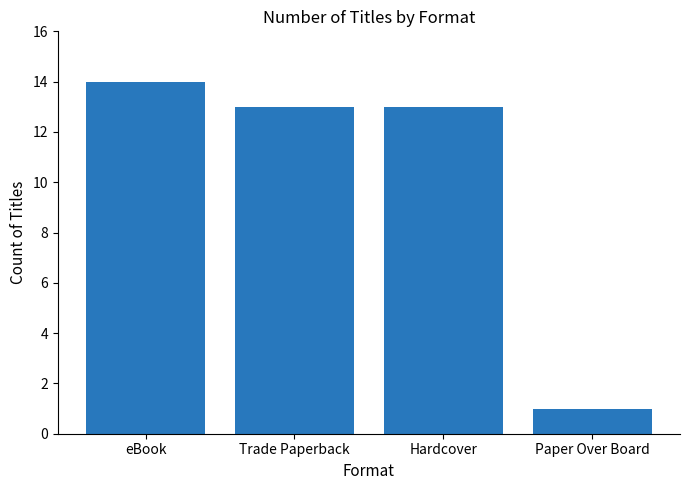

Which has a higher value, Paper Over Board or Trade Paperback?

Trade Paperback